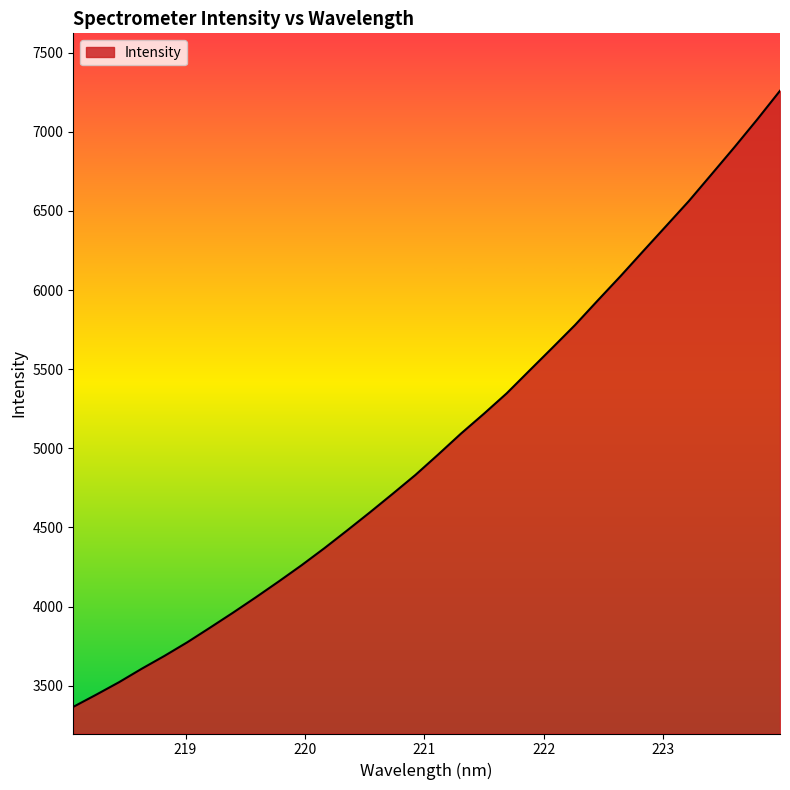

What is the difference between the maximum and minimum values?

3893.1